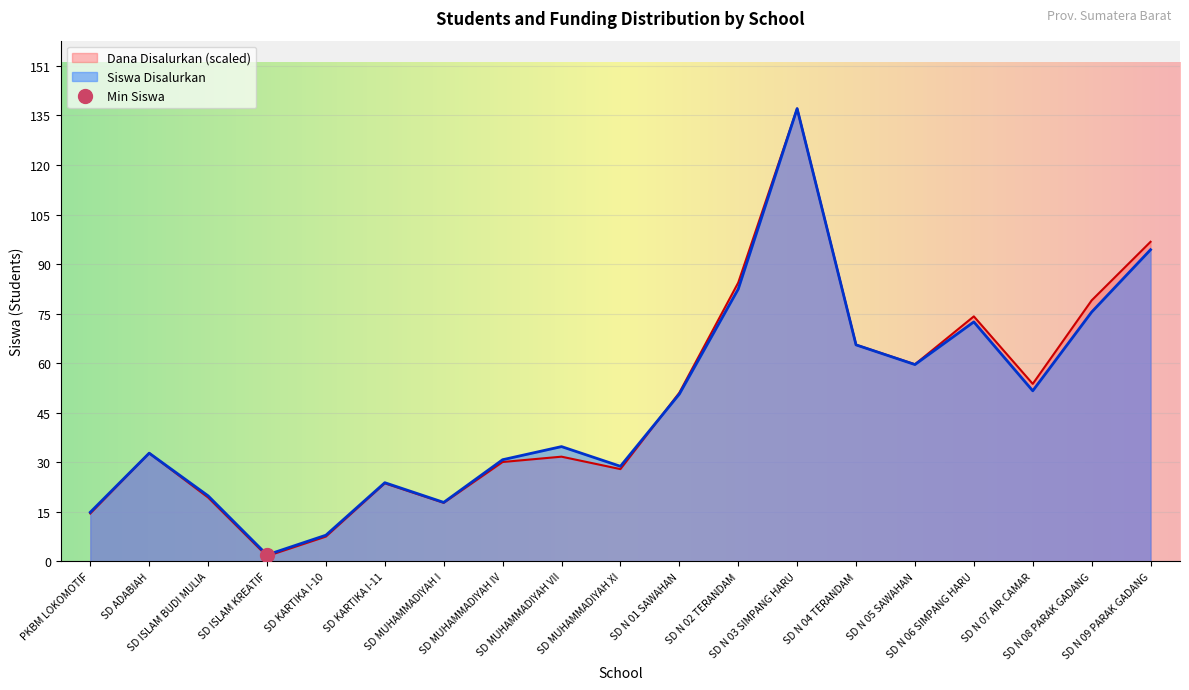

Between SD KARTIKA I-11 and SD N 09 PARAK GADANG, which series saw the biggest shift?

Dana Disalurkan